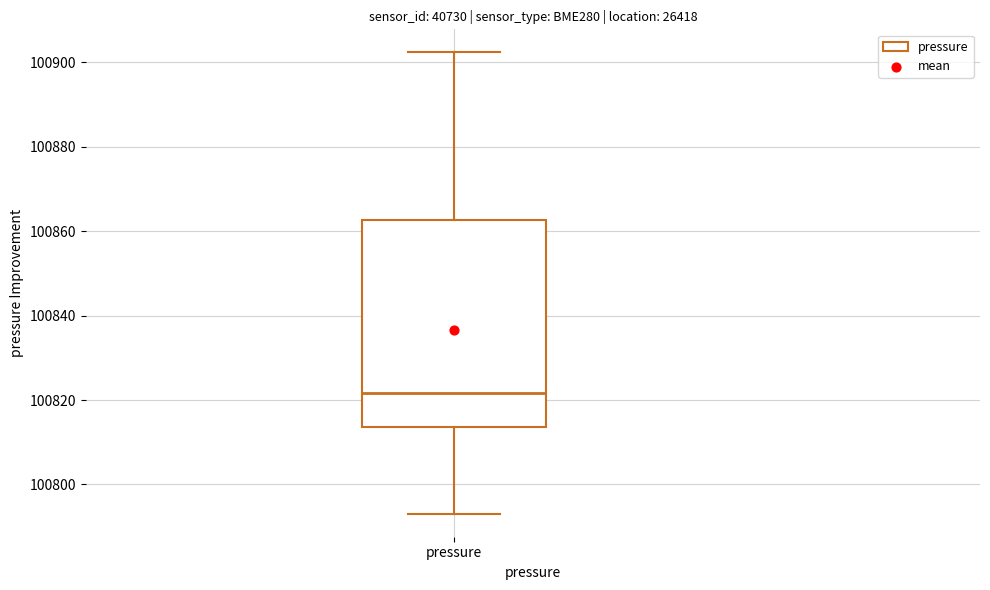

Transcribe this box plot: give where the median line is, the range the box spans, and where the two whiskers end, as read against the y-axis. The values are not printed on the chart, so give them approximately, as read against the axis.

median 100822, box 100814 to 100862, whiskers 100794 to 100902